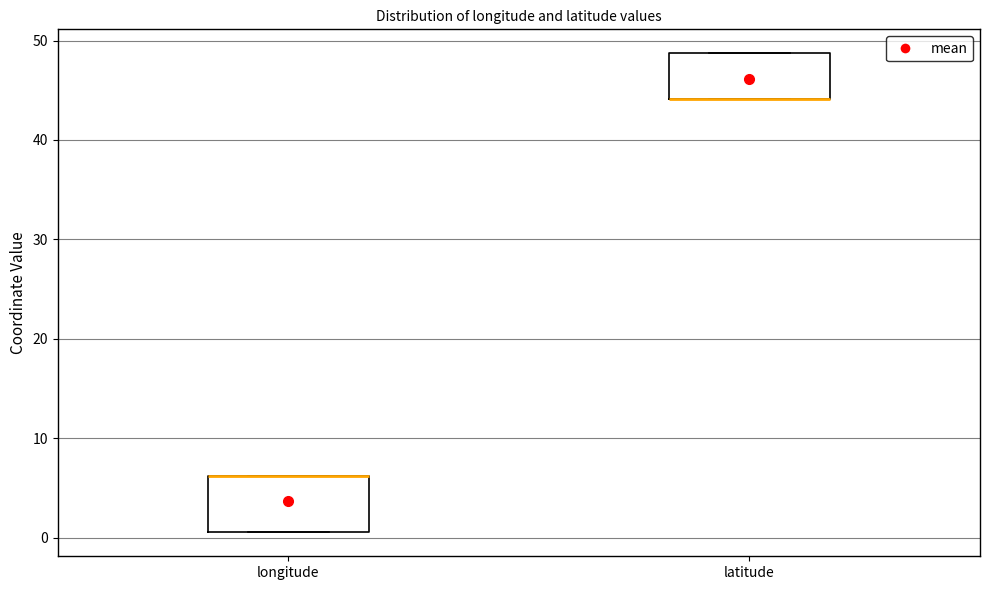

Where is the lower edge of the box for longitude on the y-axis? The values are not printed on the chart, so give them approximately, as read against the axis.

1